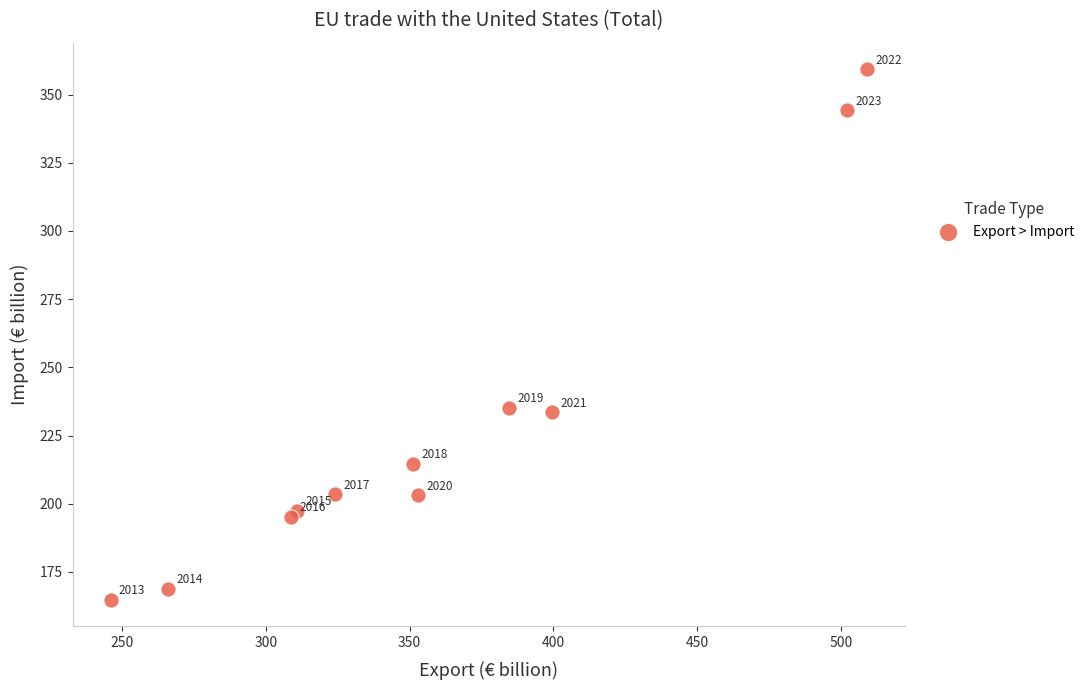

What Y value in the scatter plot is closest to 262?

235.2